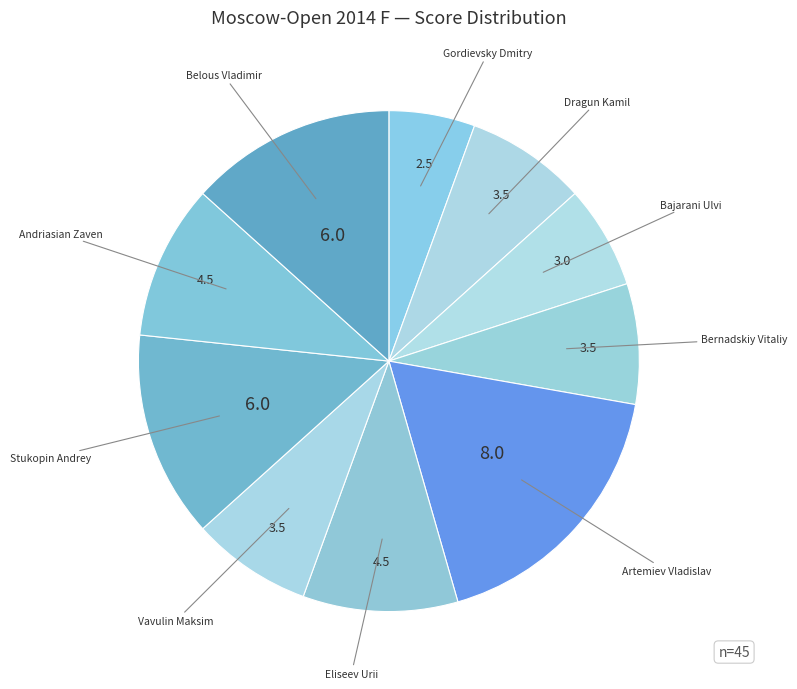

What is the smallest slice in the pie chart?

Gordievsky Dmitry